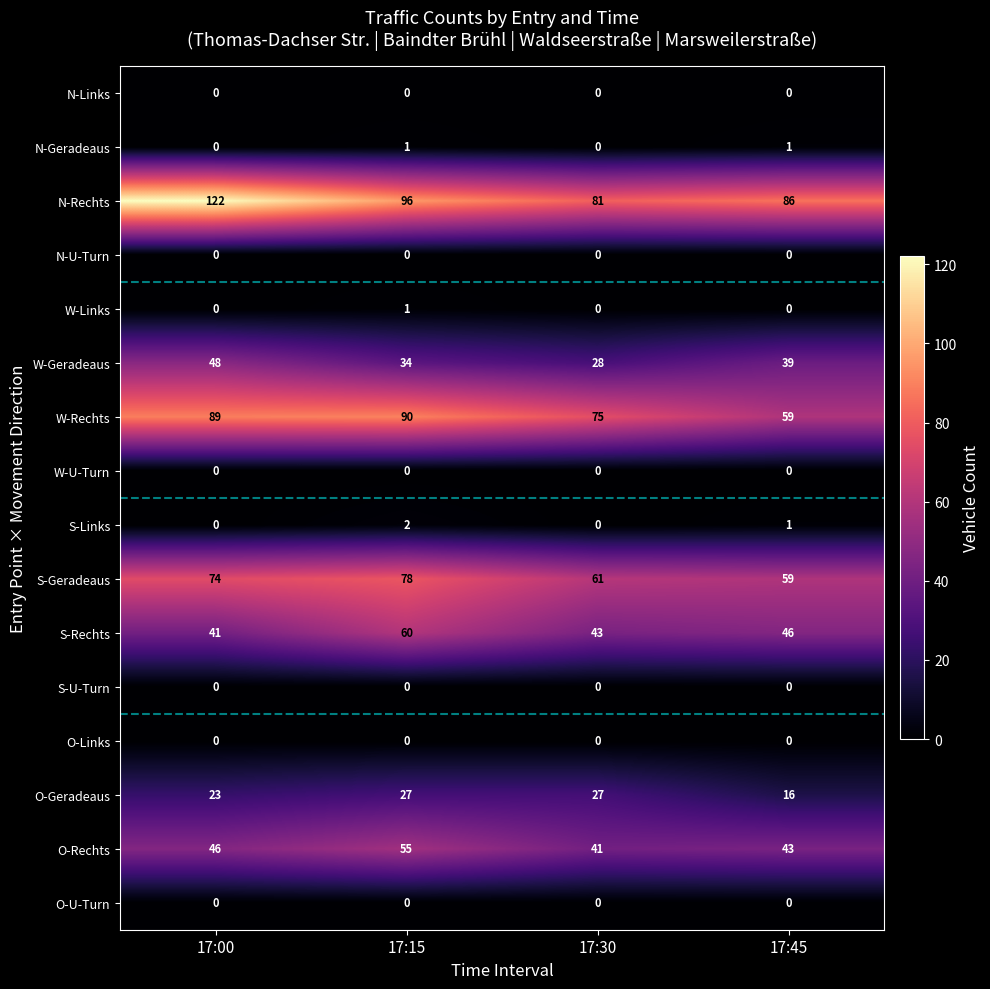

Rank the categories by O-Rechts value from lowest to highest.

17:30, 17:45, 17:00, 17:15